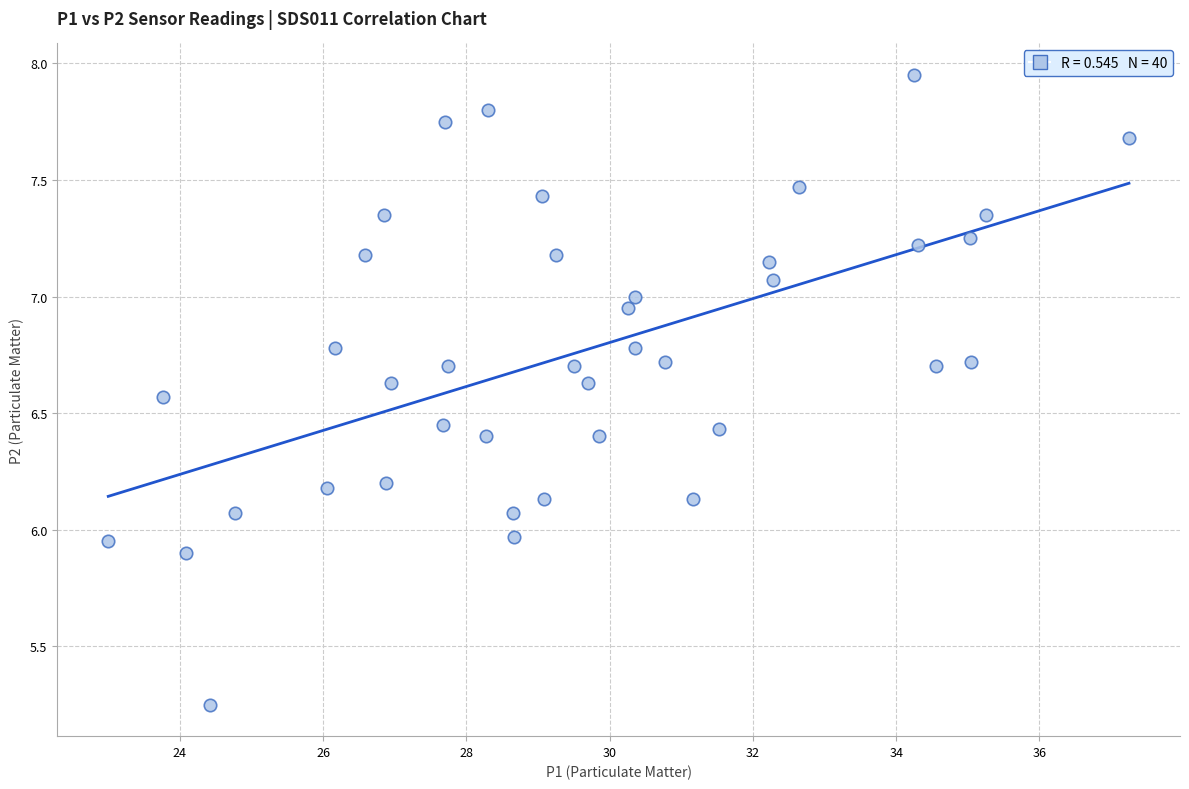

What is the range of Y values (max minus min)?

2.7